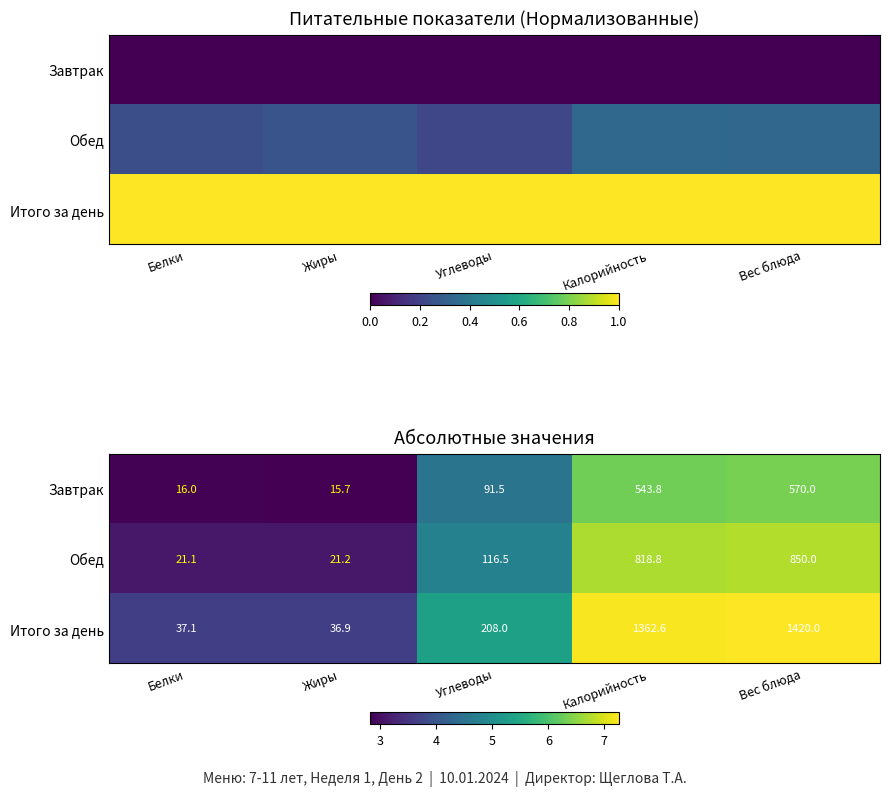

How many series are shown in this chart?

3